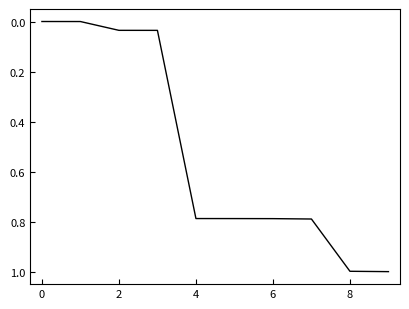

How many lines are shown in the chart?

1